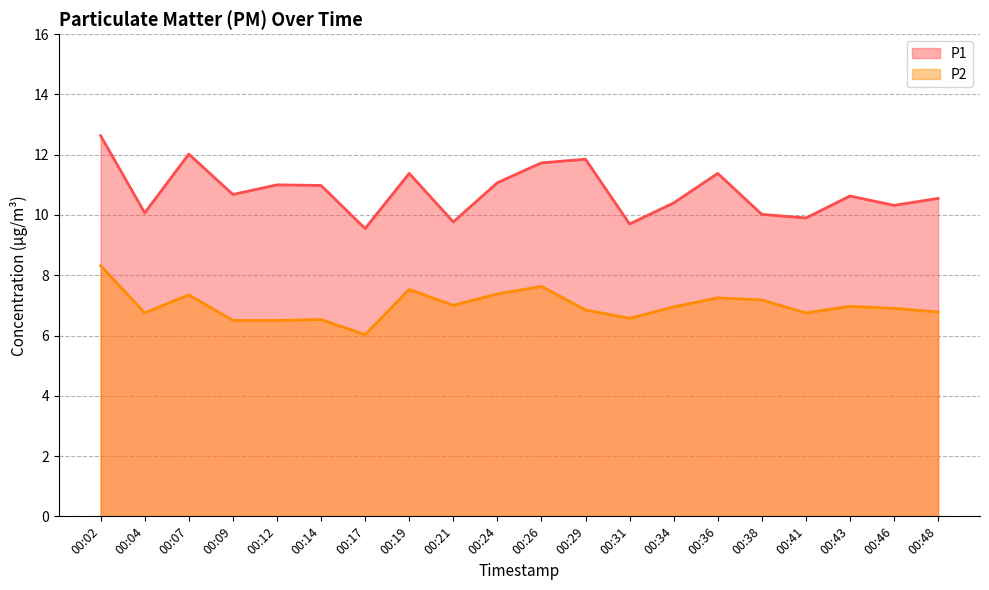

In P2, how many points are higher than both neighbors (excluding endpoints)?

6